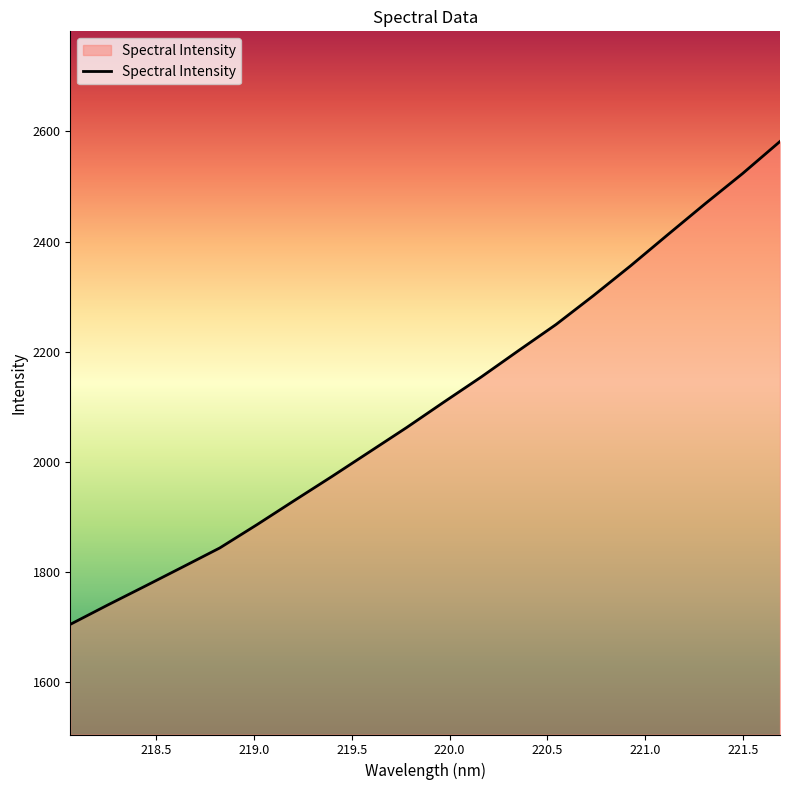

What is the greatest value displayed?

2581.9